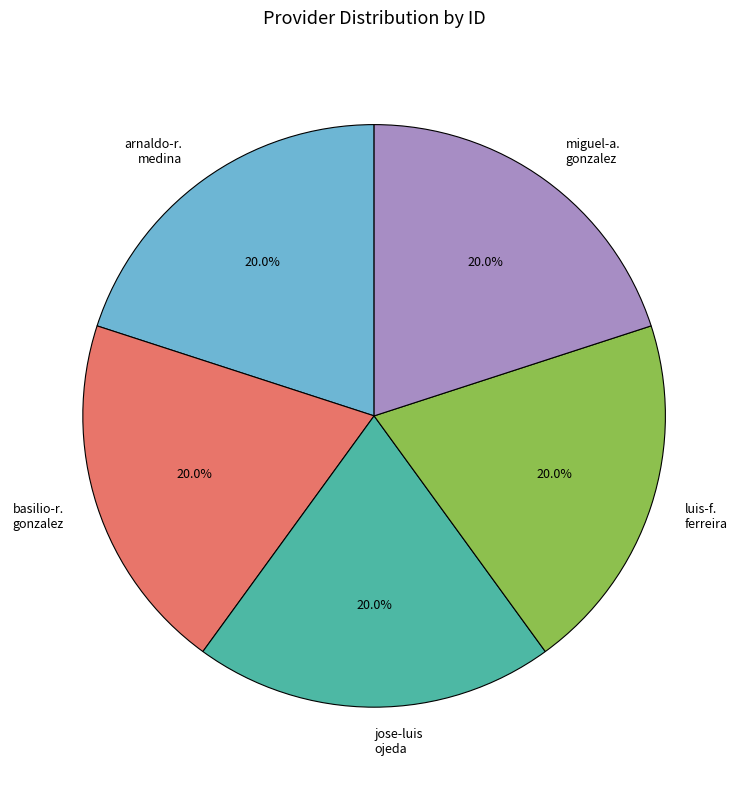

How many slices are in this pie chart?

5